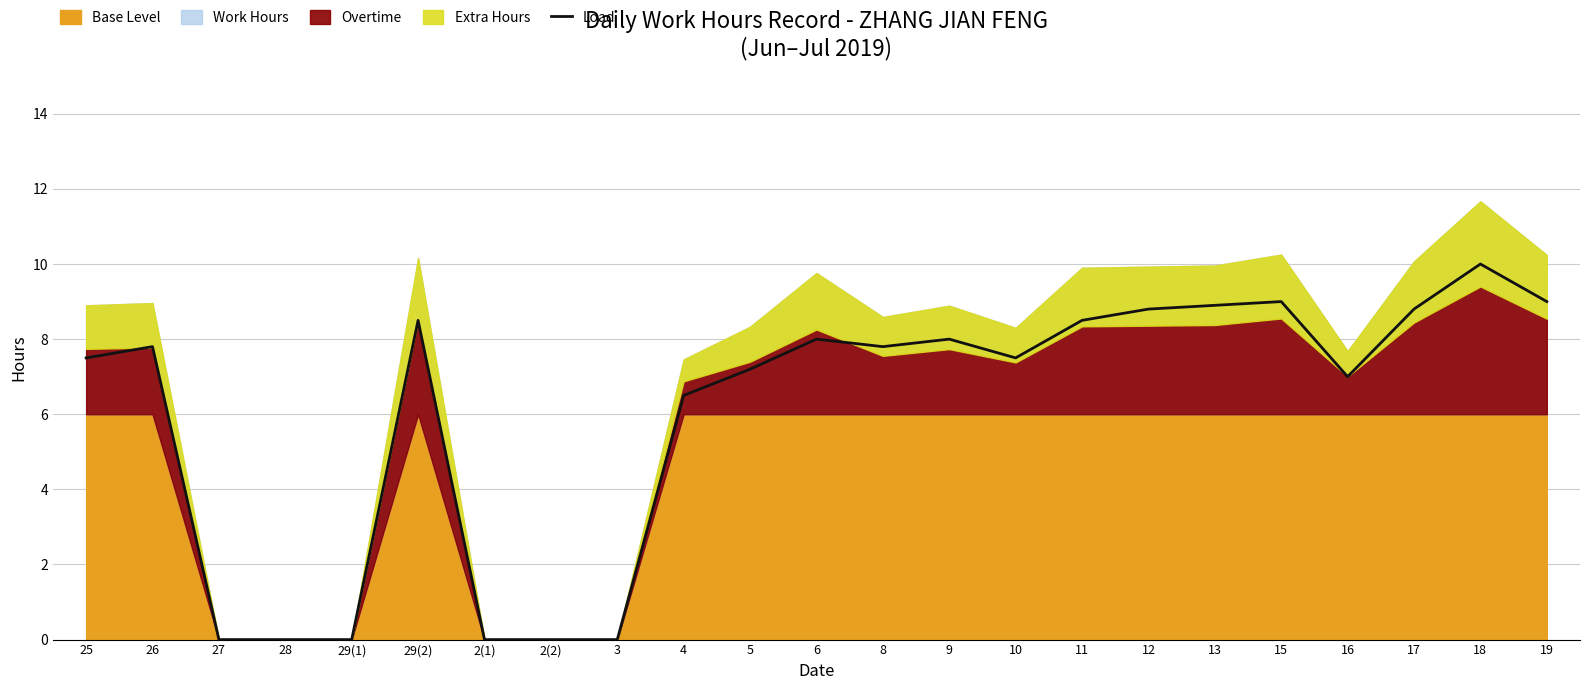

Where does the data first go above 7?

25